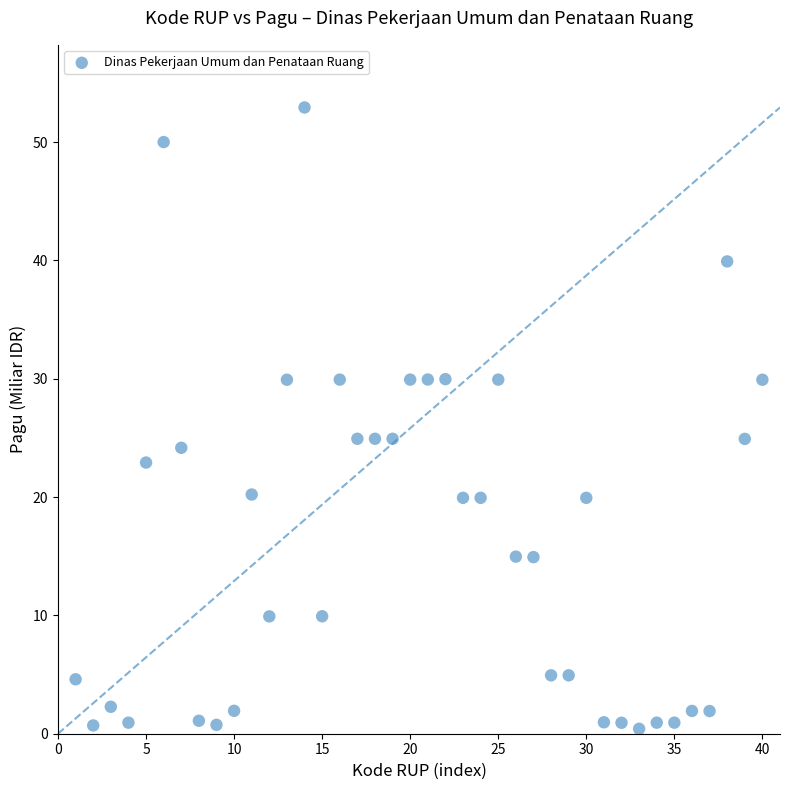

What is the range of Y values (max minus min)?

52.5